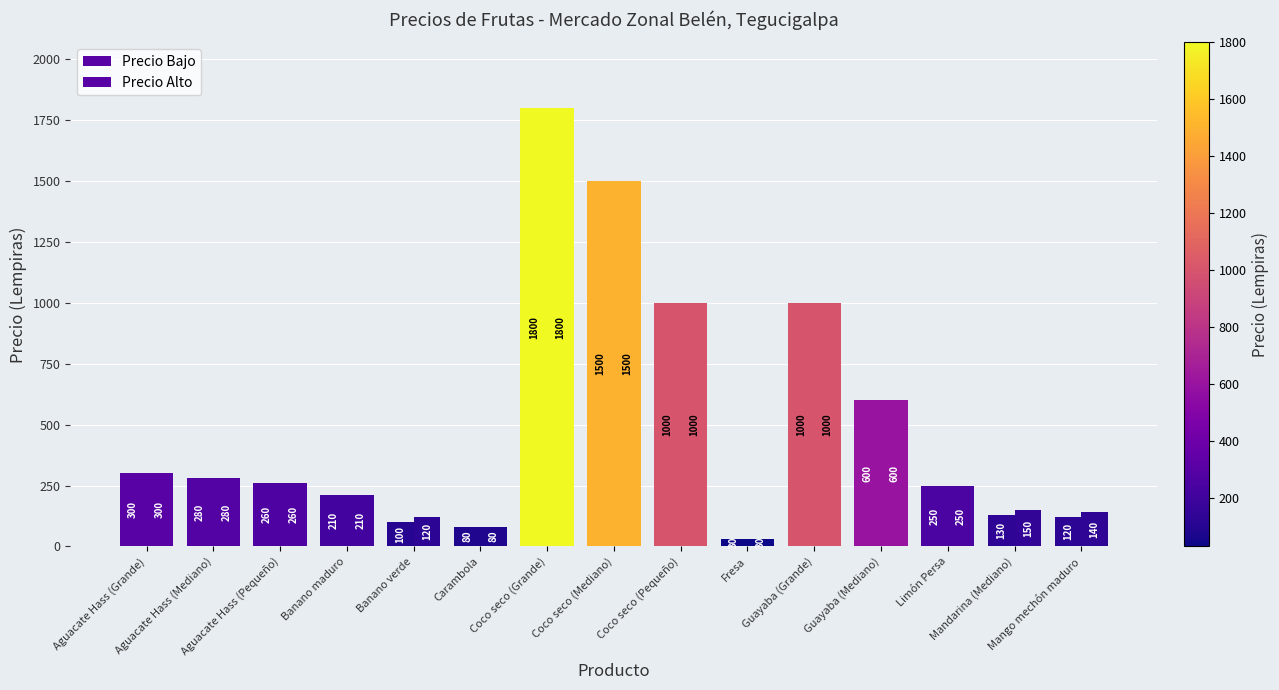

How many data points does each series have?

15